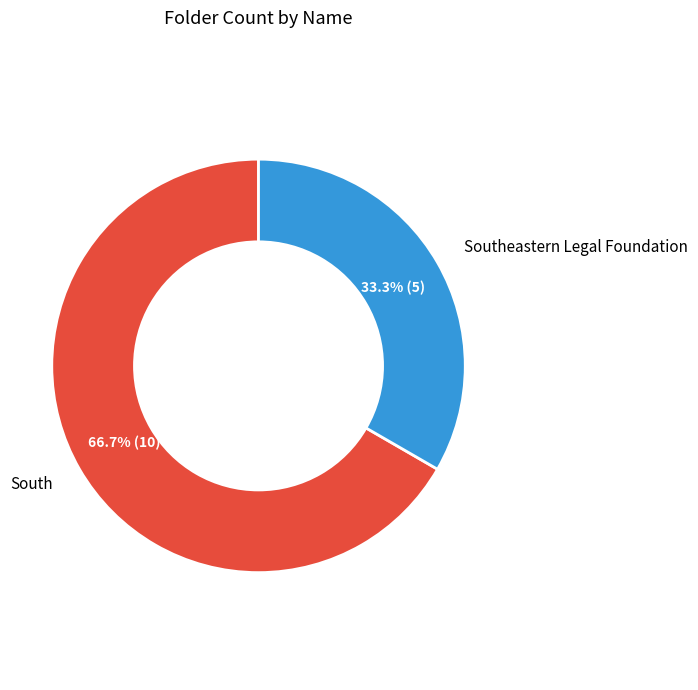

Rank the categories by value from highest to lowest.

South, Southeastern Legal Foundation